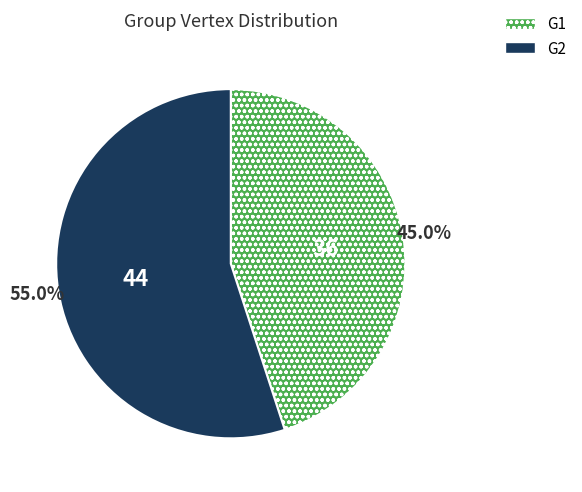

Which has a higher value, G2 or G1?

G2